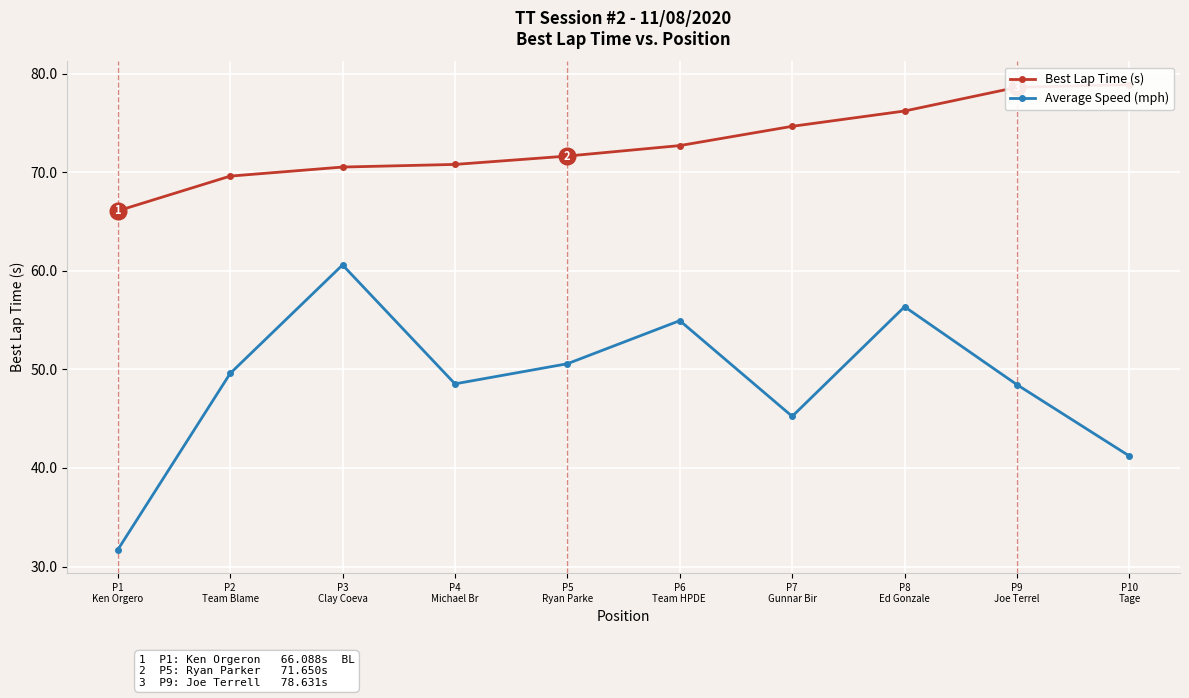

Reading left to right, list all the values displayed in this chart.

Best Lap Time (s): 66.1	69.6	70.5	70.8	71.7	72.7	74.7	76.2	78.6	78.9
Average Speed (mph): 31.7	49.6	60.6	48.5	50.6	55.0	45.2	56.4	48.4	41.2